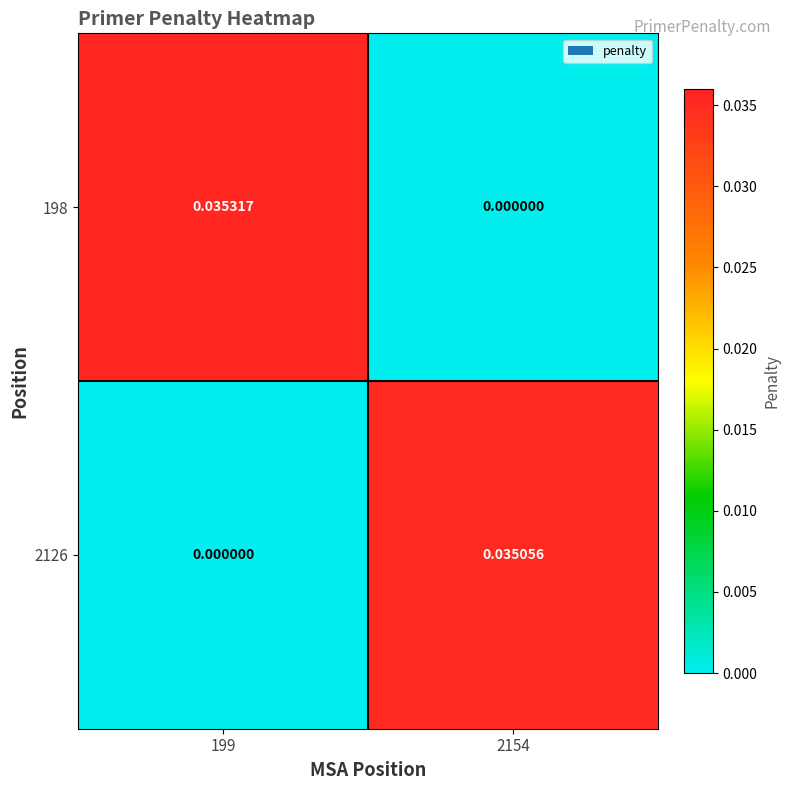

Is the value of 2126 at 2154 greater than the value of 198 at 2154?

Yes